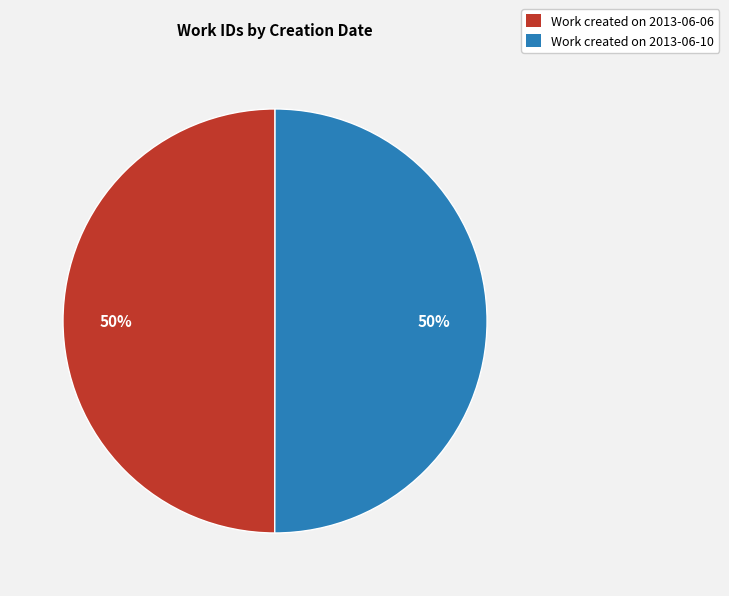

Is the sum of Work created on 2013-06-10 and Work created on 2013-06-06 greater than half?

Yes